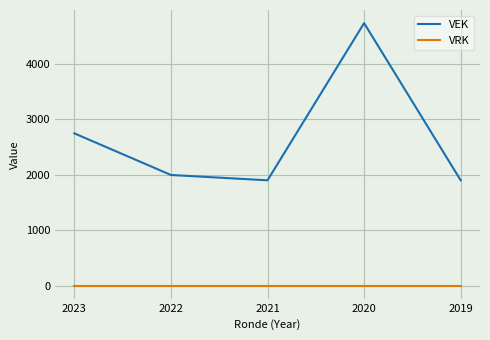

At 2023, list the series in order from smallest to largest.

VRK, VEK